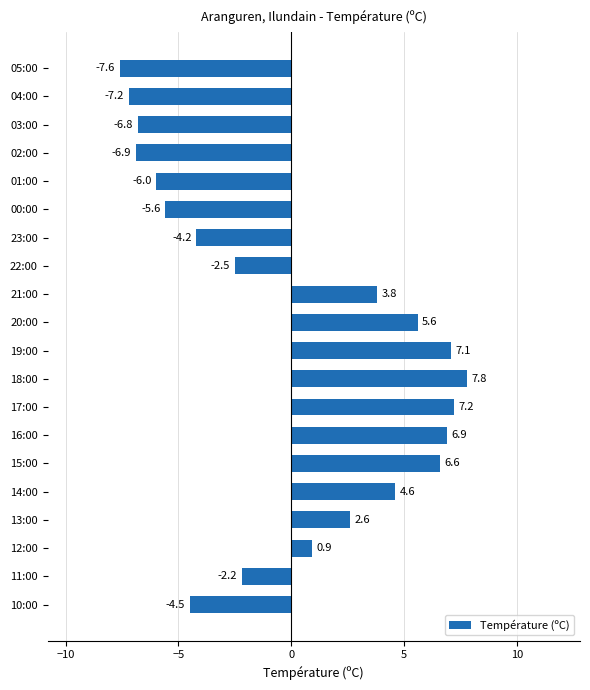

Reading top to bottom, extract all data points from this chart.

05:00=-7.6	04:00=-7.2	03:00=-6.8	02:00=-6.9	01:00=-6.0	00:00=-5.6	23:00=-4.2	22:00=-2.5	21:00=3.8	20:00=5.6	19:00=7.1	18:00=7.8	17:00=7.2	16:00=6.9	15:00=6.6	14:00=4.6	13:00=2.6	12:00=0.9	11:00=-2.2	10:00=-4.5